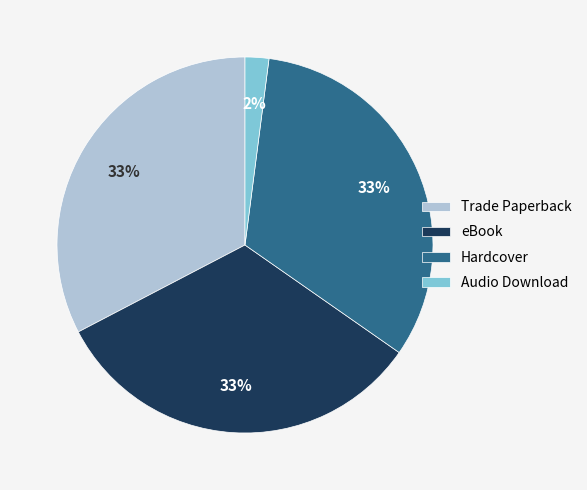

Is there any slice that represents more than half of the pie?

No